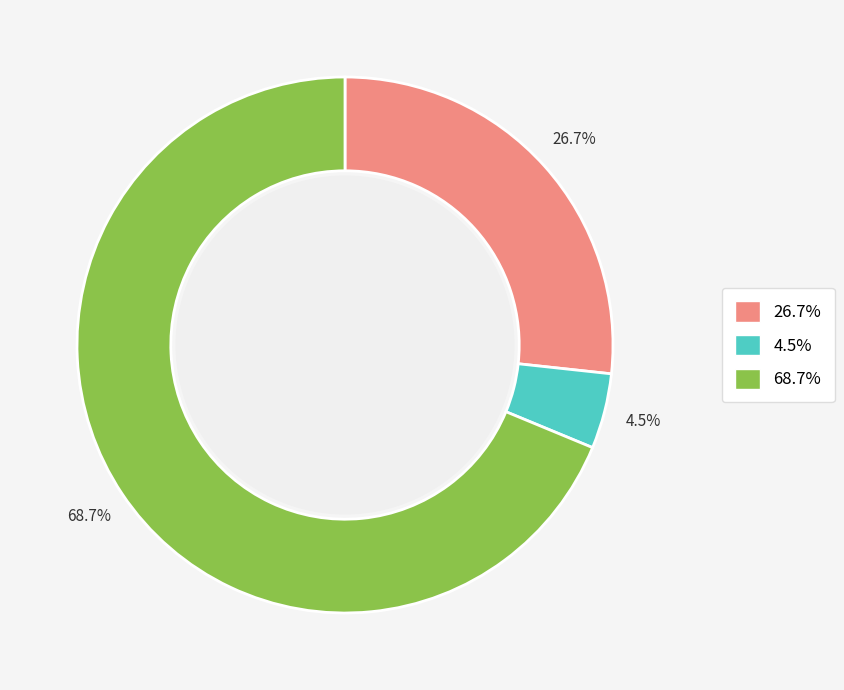

How many slices are in this pie chart?

3